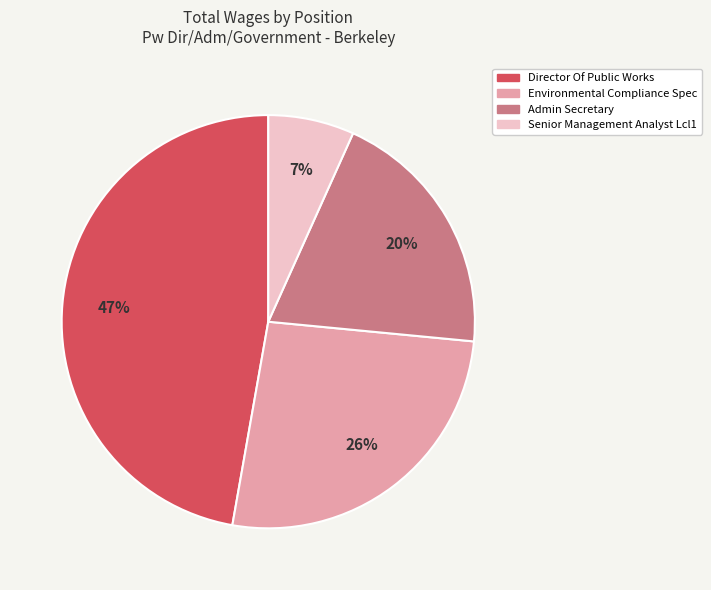

How many segments does this pie chart have?

4